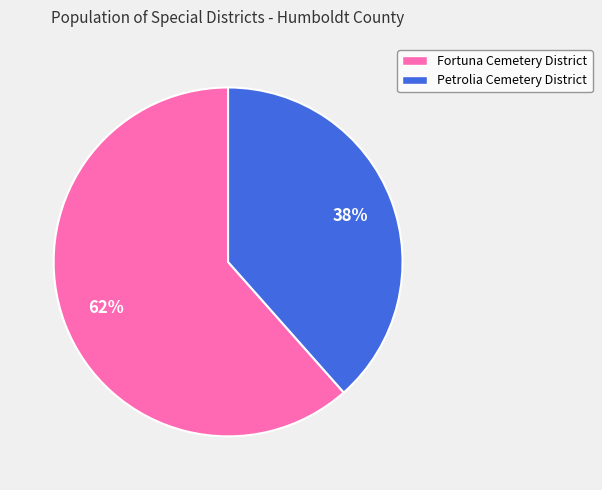

What percentage is the Fortuna Cemetery District slice, to the nearest percent?

62%